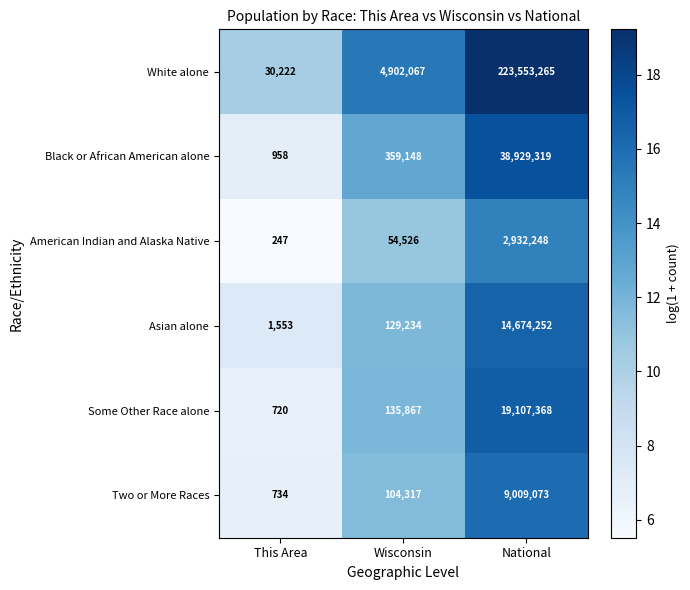

Is it true that White alone equals 121717942 at National?

False